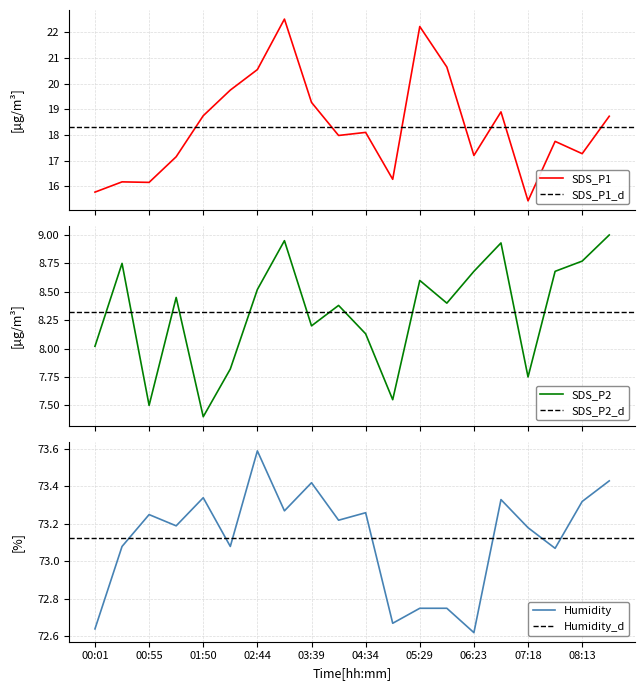

What is the minimum value for SDS_P1?

15.4